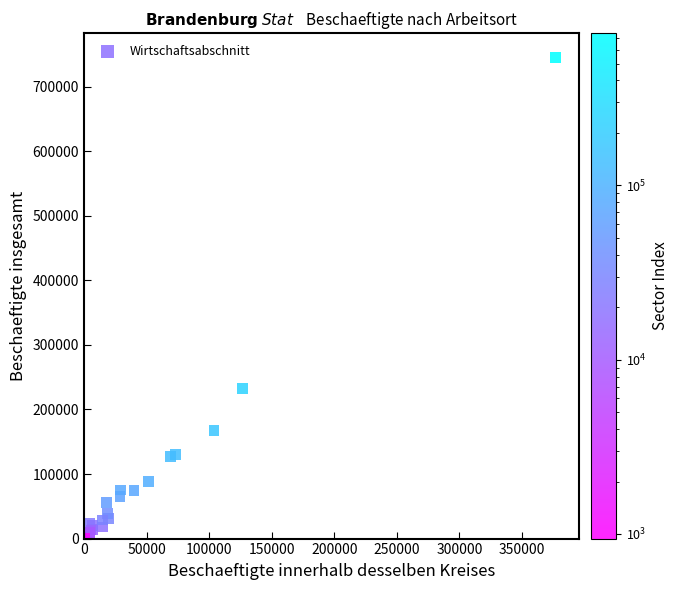

What Y value in the scatter plot is closest to 373191?

232925